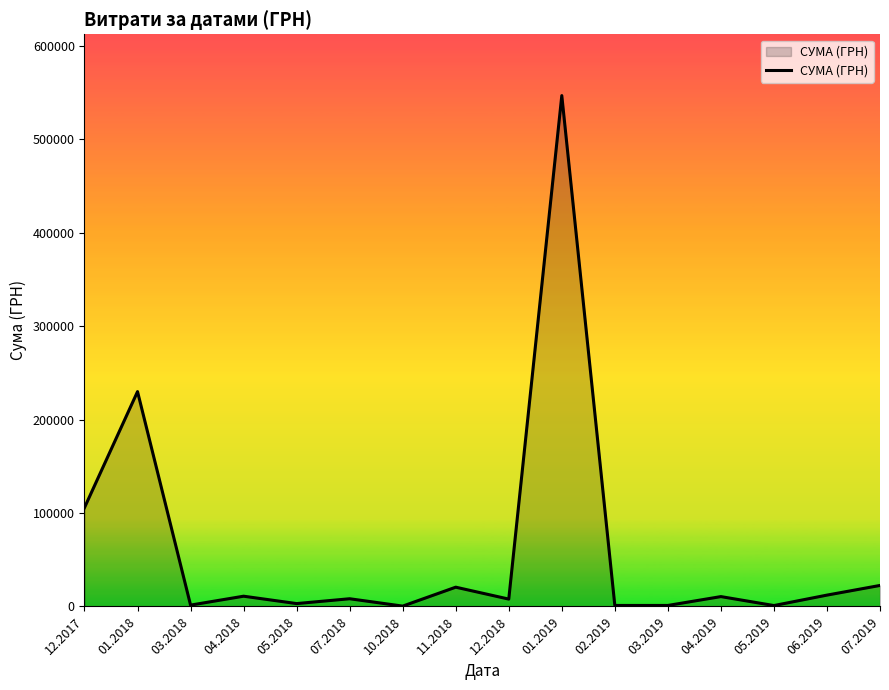

How many series are shown in this chart?

1